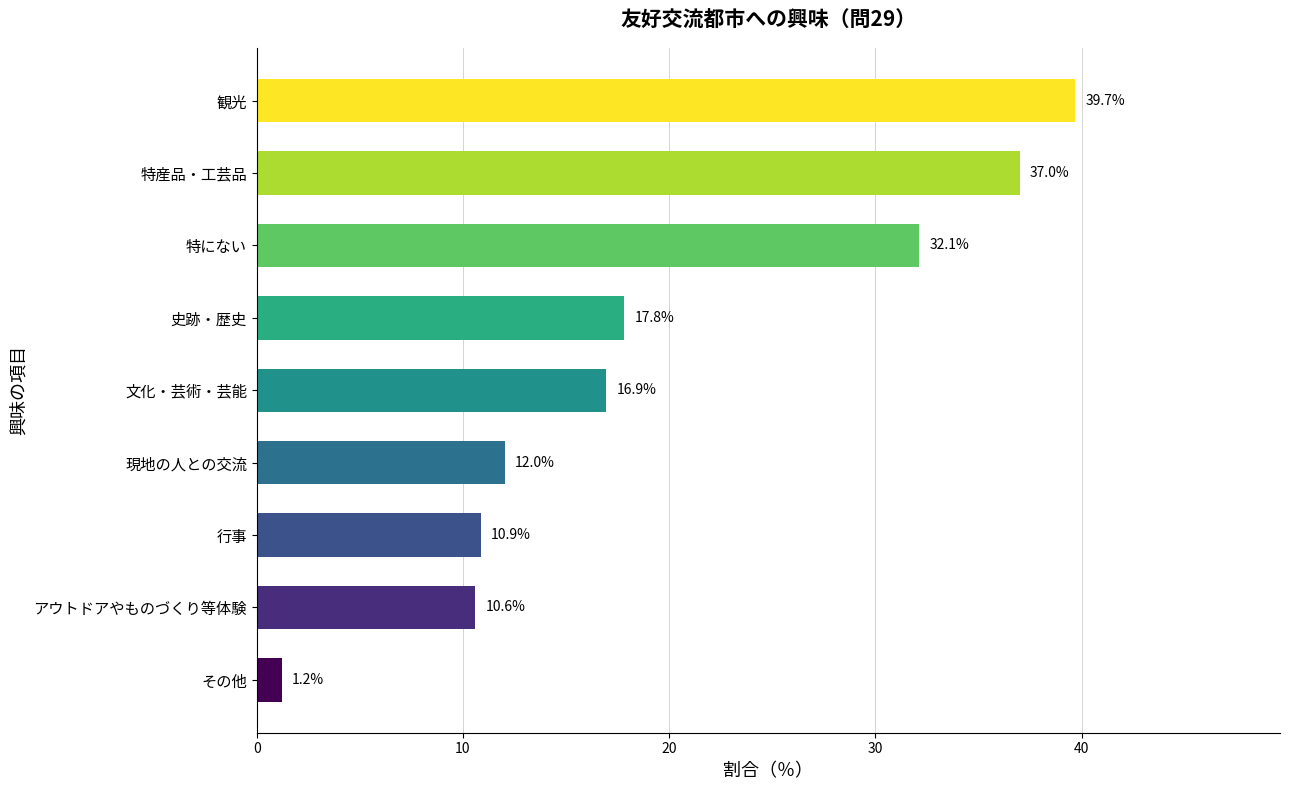

At which category does the chart reach its peak across all series?

観光